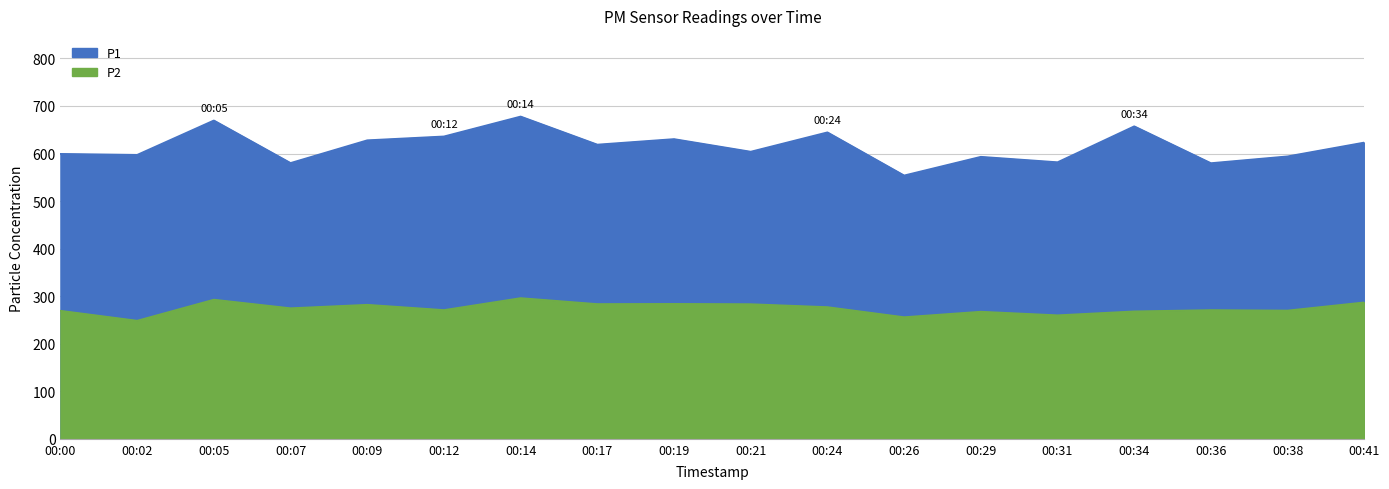

How many series are shown in this chart?

2